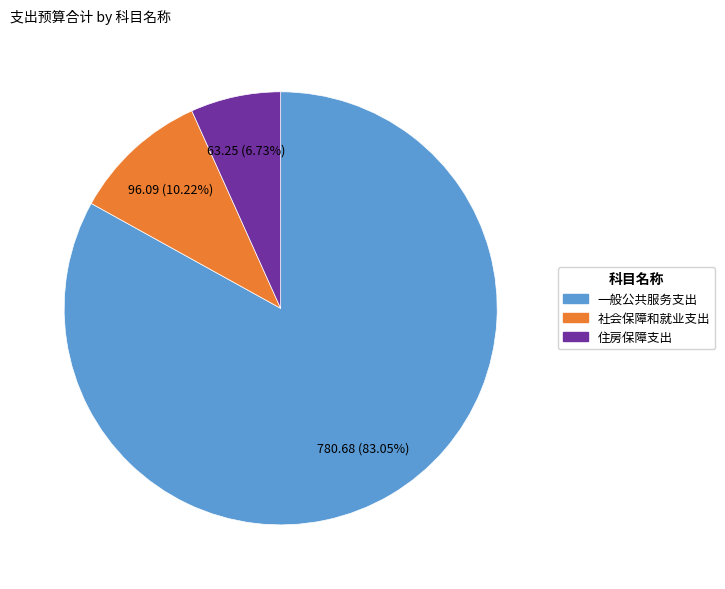

What is the ratio of the value at 住房保障支出 to the value at 一般公共服务支出?

0.1